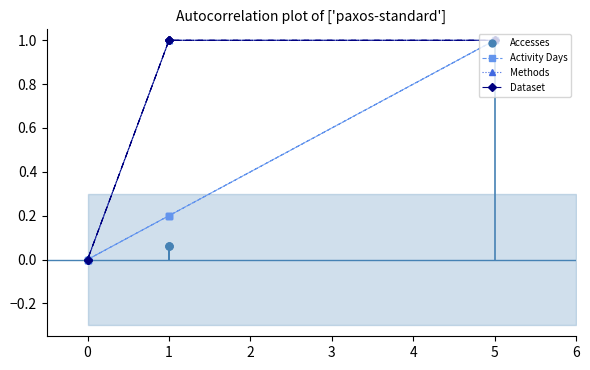

What is the difference between the highest and lowest values at 1?

0.9